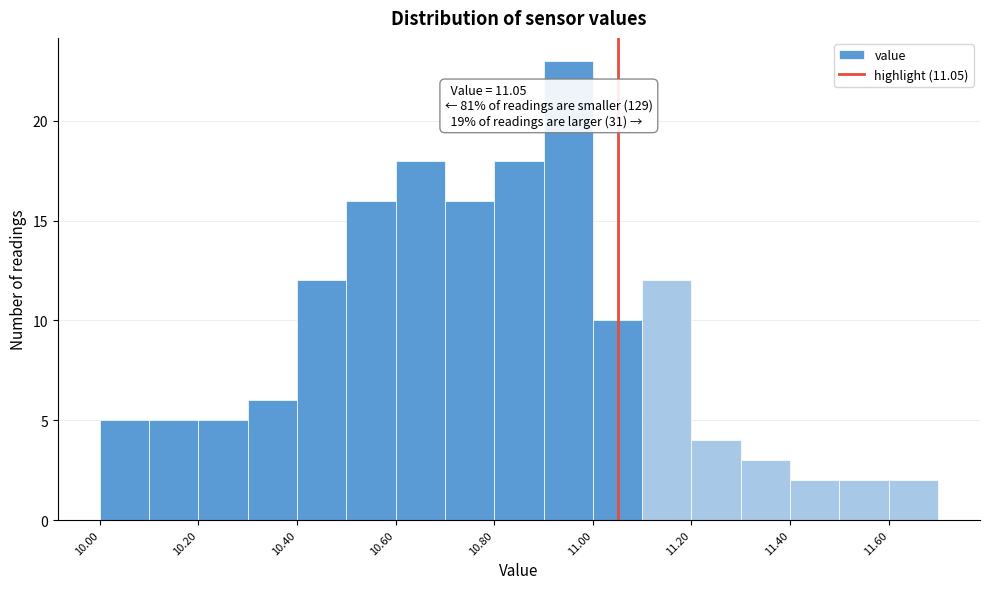

Over which range of the x-axis is the bar tallest?

10.9 to 11.0